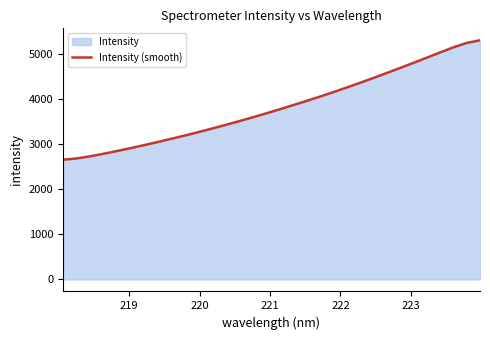

Reading right to left, transcribe all the data shown in this chart.

5304.7	5245.2	5146.6	5032.0	4914.8	4799.1	4685.1	4572.7	4462.2	4354.1	4248.7	4146.1	4046.8	3950.7	3857.1	3765.2	3675.4	3588.2	3503.6	3421.4	3341.4	3263.8	3188.9	3116.4	3046.1	2977.8	2911.7	2848.1	2787.2	2730.8	2684.1	2656.6